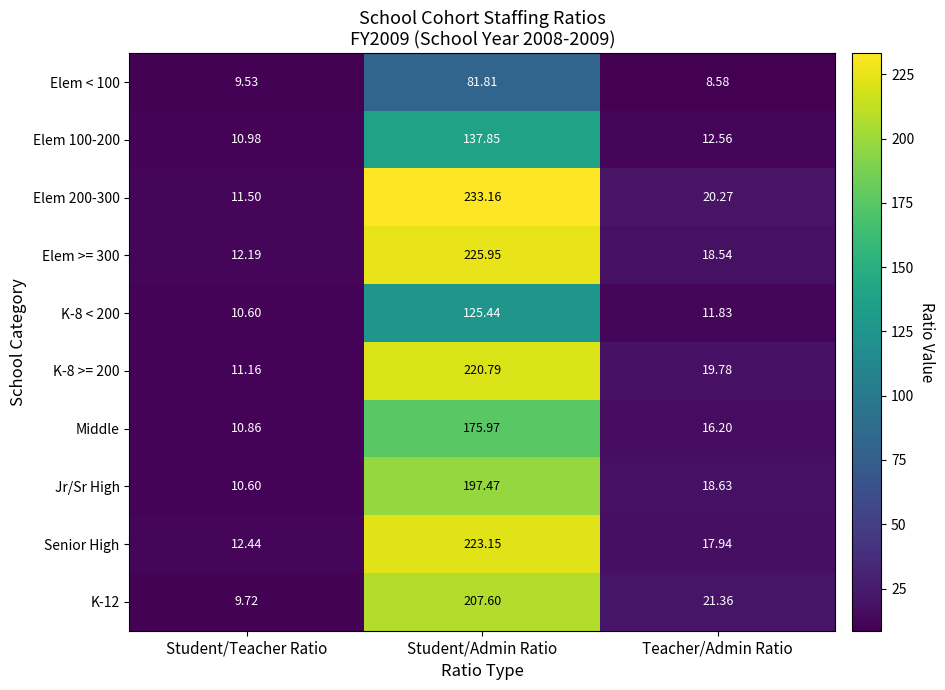

Count the number of data series in this chart.

10